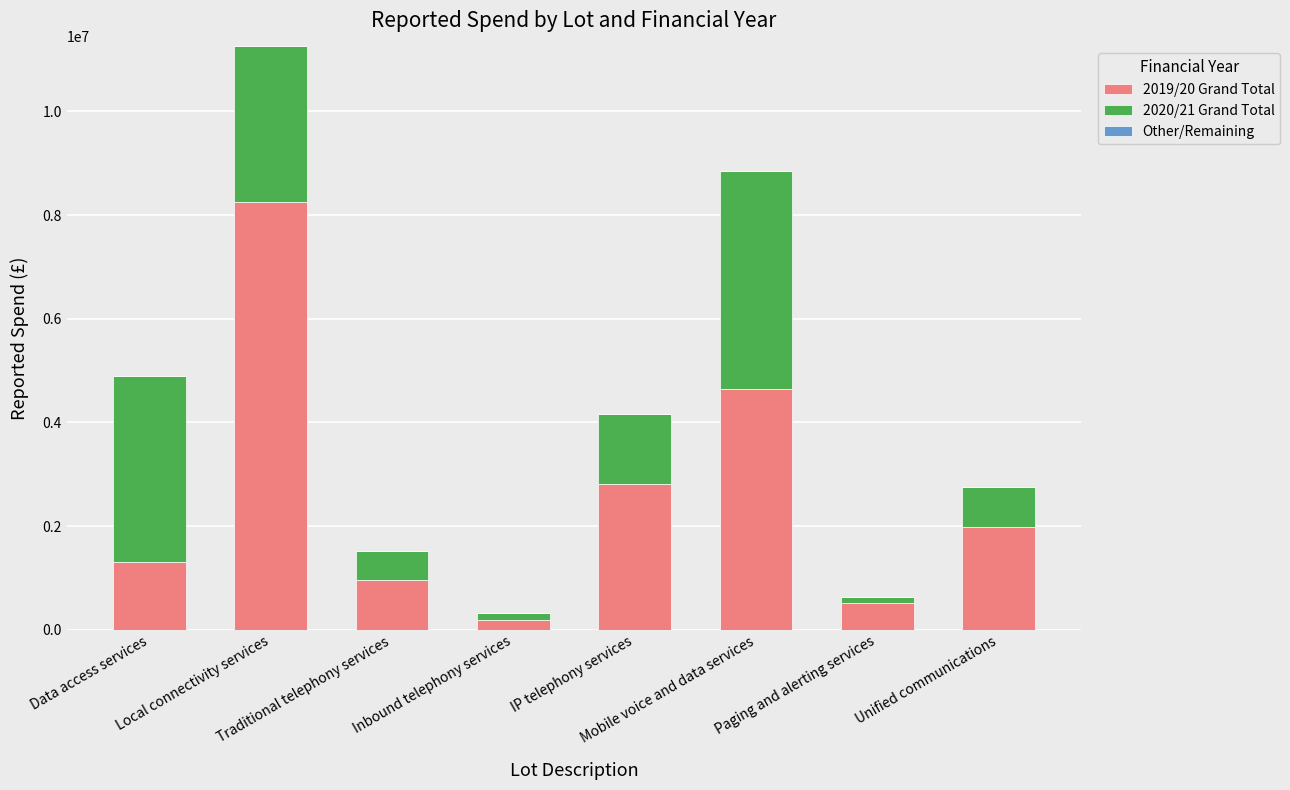

Does the chart contain stacked bars?

Yes